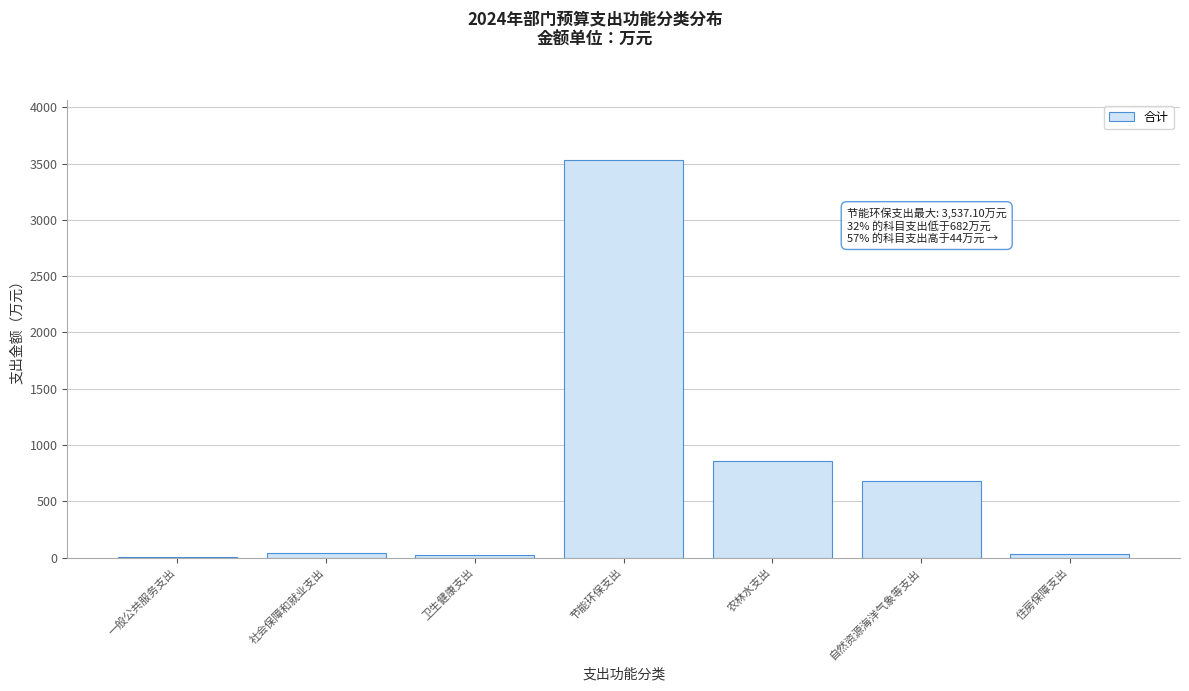

At which label is the value closest to 1770?

农林水支出